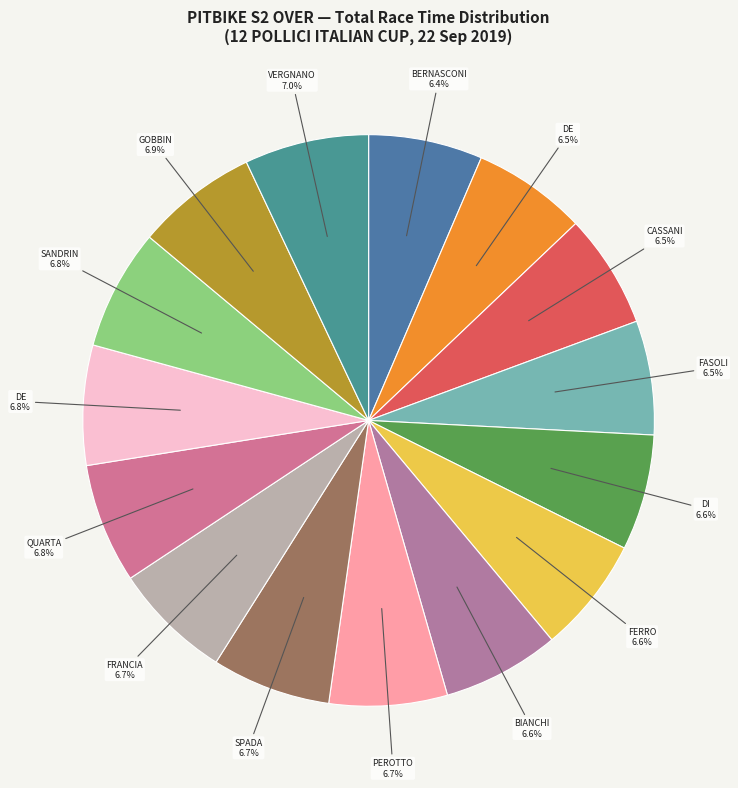

How many slices are in this pie chart?

15